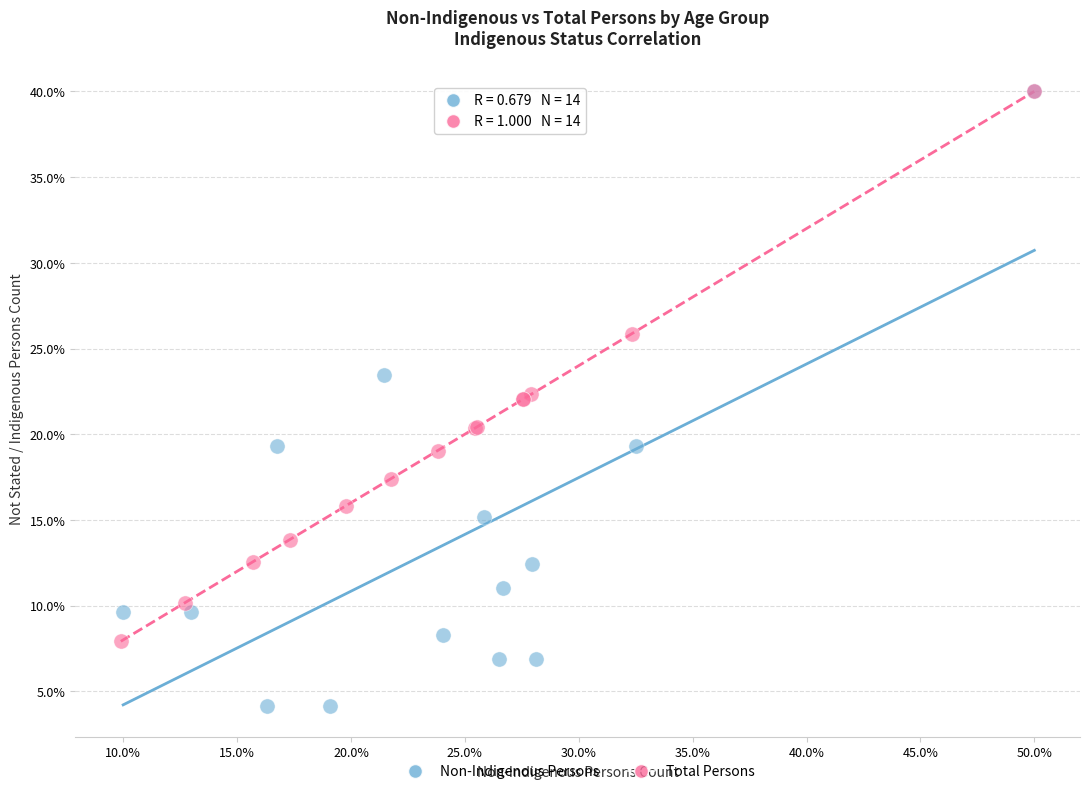

Which series contains the lowest Y value?

Non-Indigenous Persons